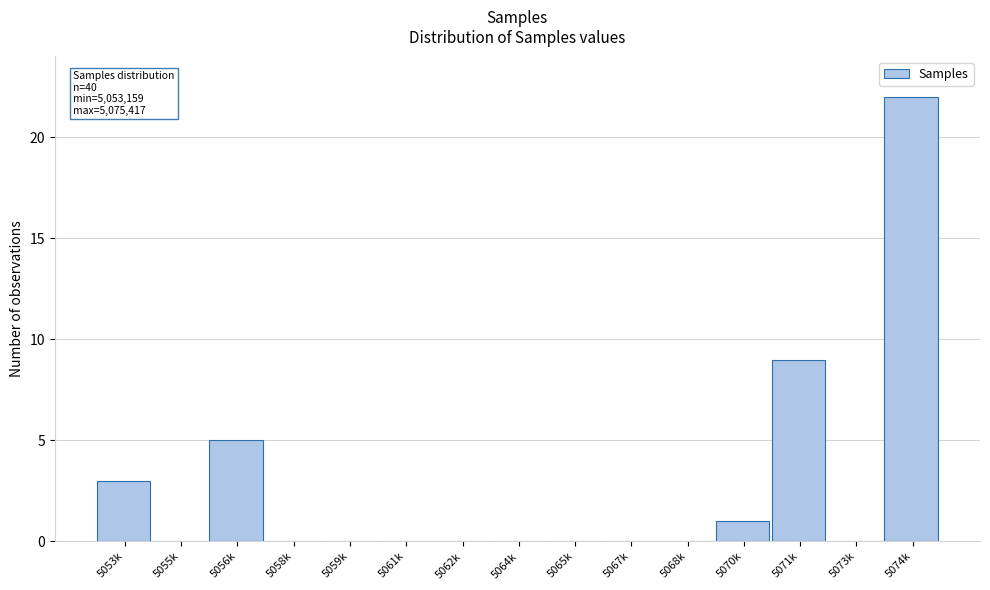

Reading left to right, list all the values displayed in this chart.

5053k=3	5055k=0	5056k=5	5058k=0	5059k=0	5061k=0	5062k=0	5064k=0	5065k=0	5067k=0	5068k=0	5070k=1	5071k=9	5073k=0	5074k=22